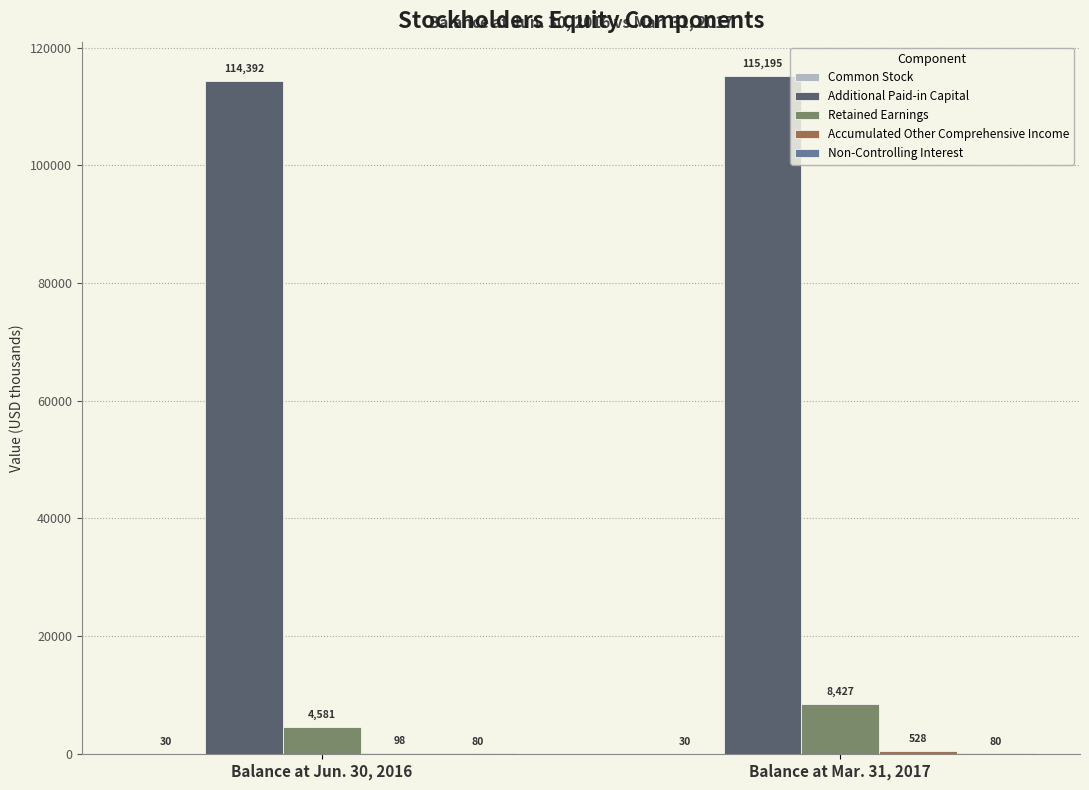

What value does the Additional Paid-in Capital series have at Balance at Jun. 30, 2016?

114392